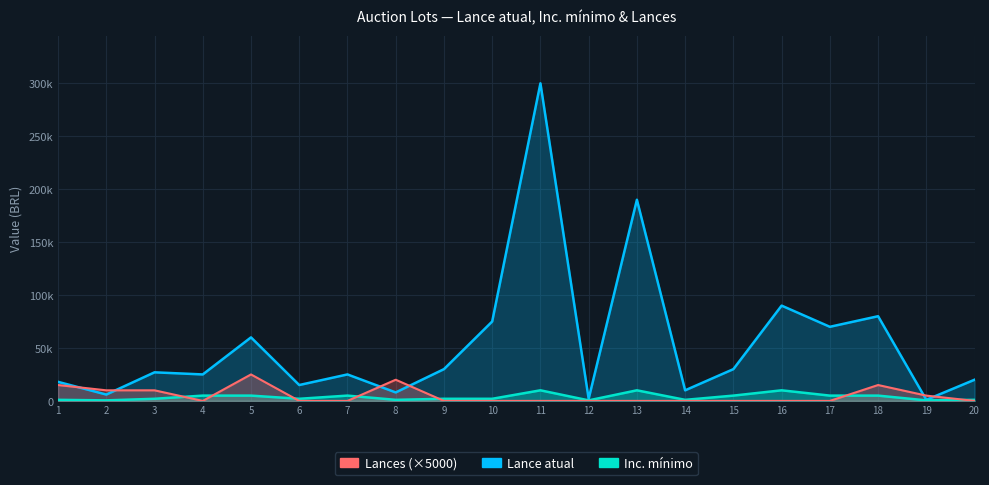

At how many categories does at least one series exceed 242546?

1